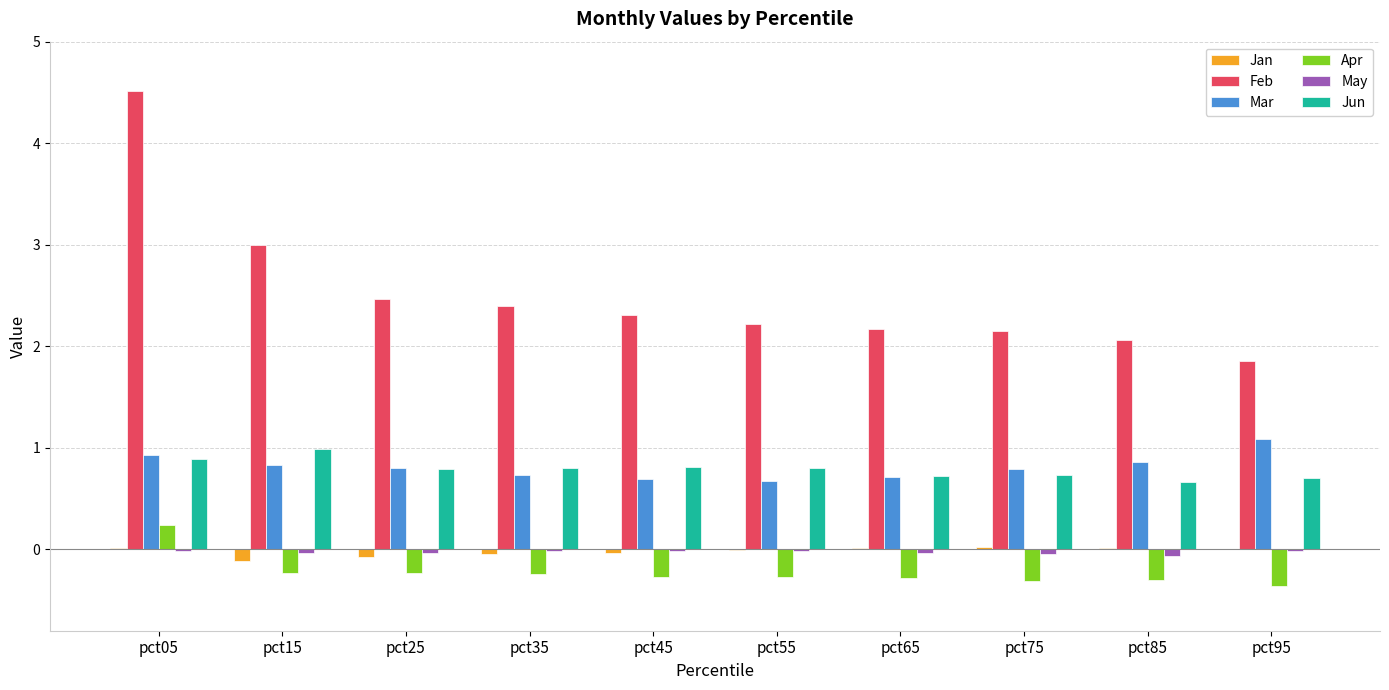

The Jan series shows -0.0 at pct45. True or false?

True